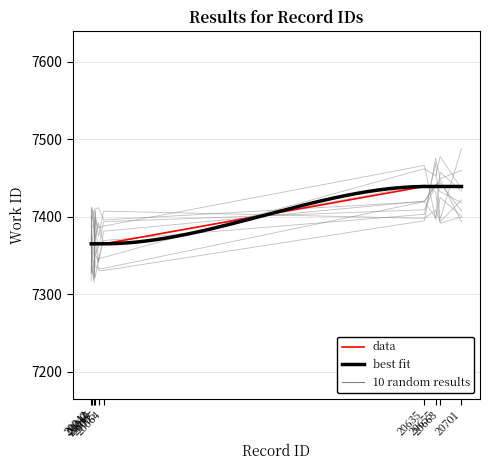

Rank the categories by value from lowest to highest.

20042, 20043, 20047, 20049, 20055, 20064, 20635, 20655, 20663, 20701